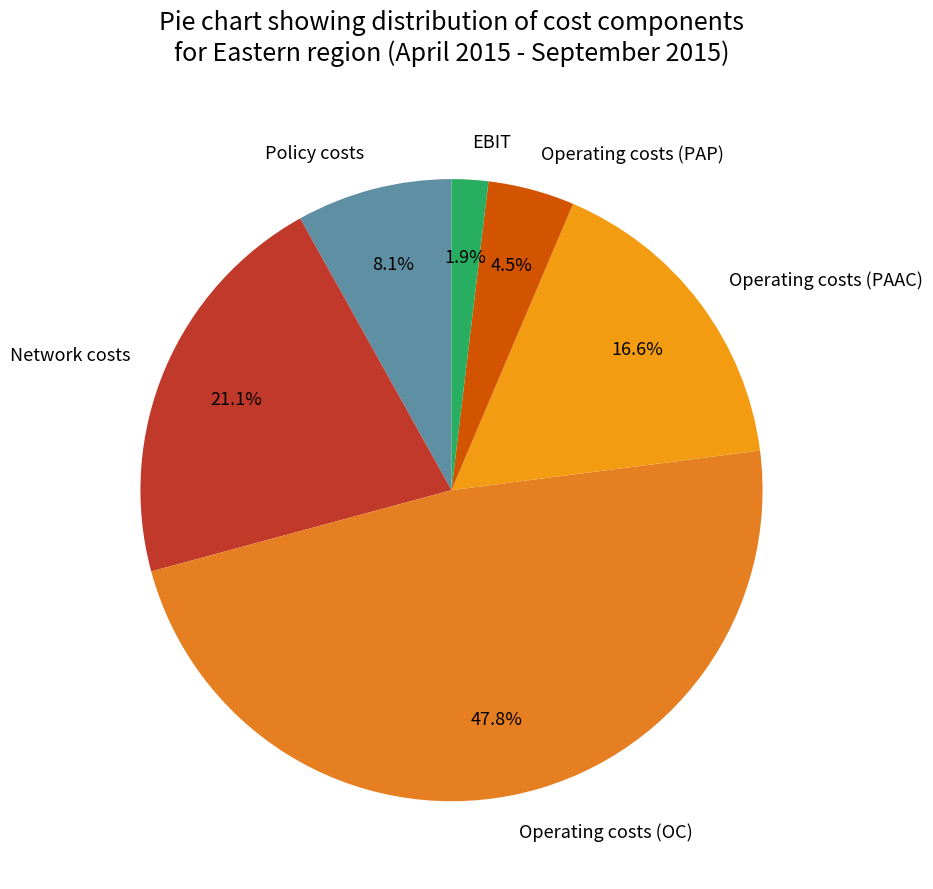

What percentage is the EBIT slice, to the nearest percent?

2%